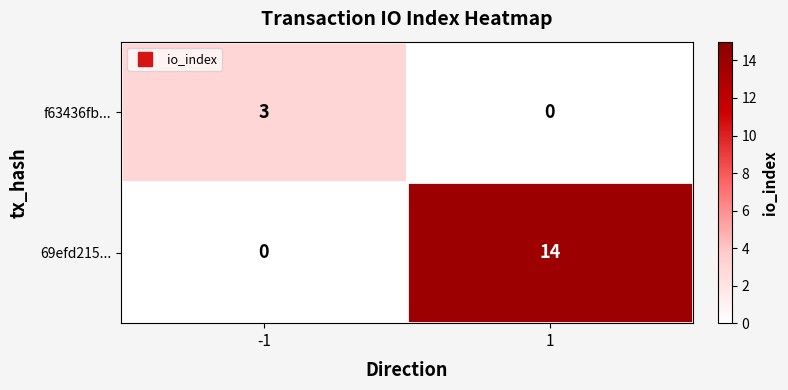

What is the sum of all 69efd215... values?

14